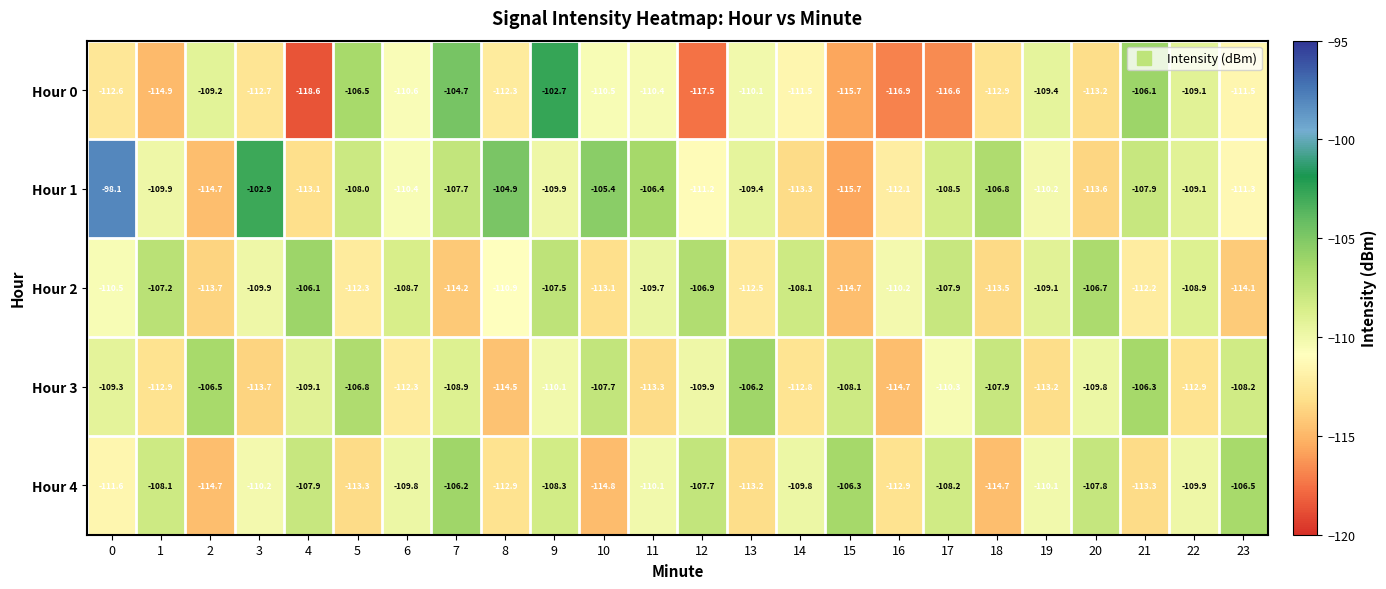

What is the total value across all series at 5?

-546.9